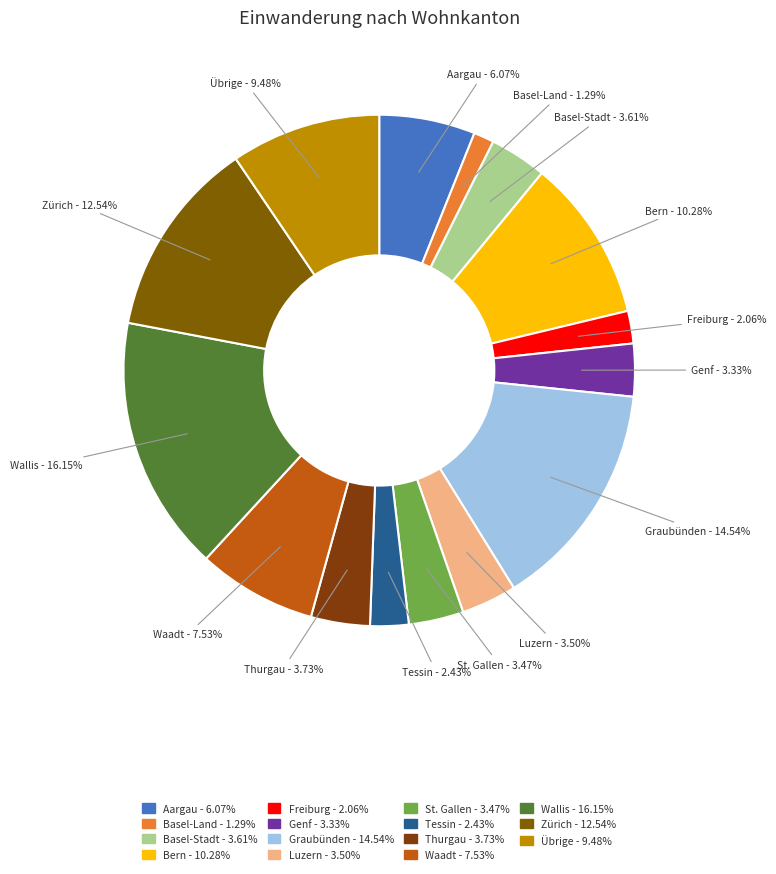

How many segments does this pie chart have?

15